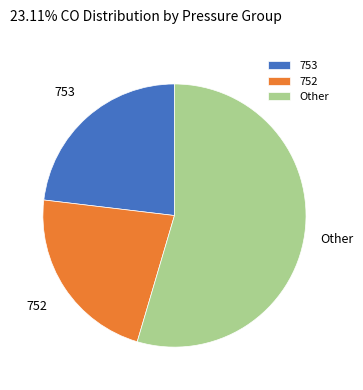

What is the ratio of the value at 753 to the value at 752?

1.0